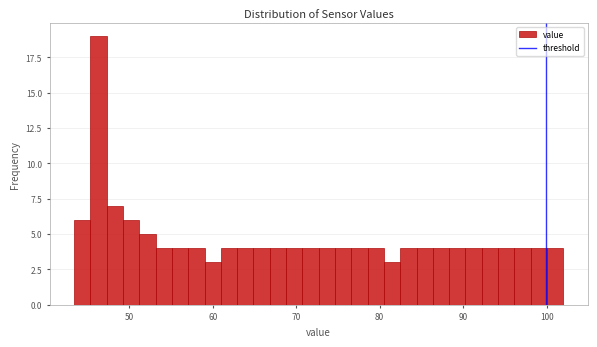

Around what value on the x-axis is the tallest bar? Give the approximate position of its centre, as read against the axis.

46